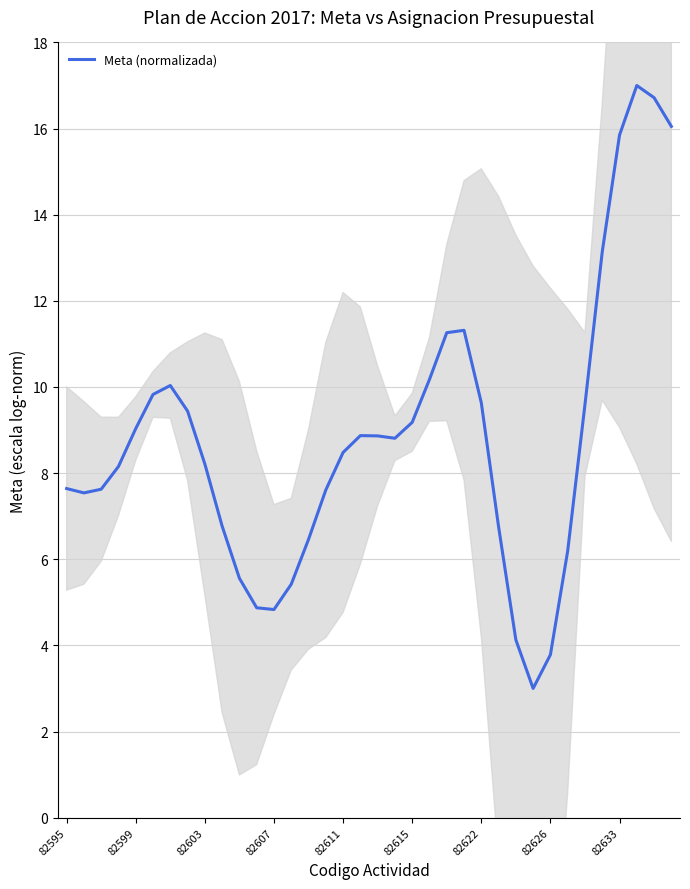

Does the chart display data point markers on the line(s)?

No